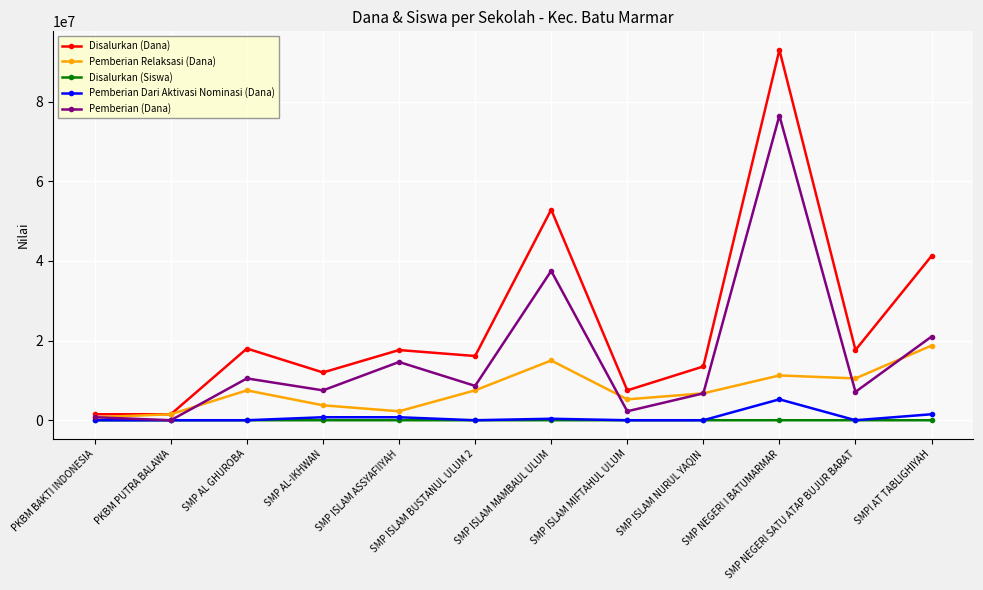

Which series has the widest spread of values?

Disalurkan (Dana)